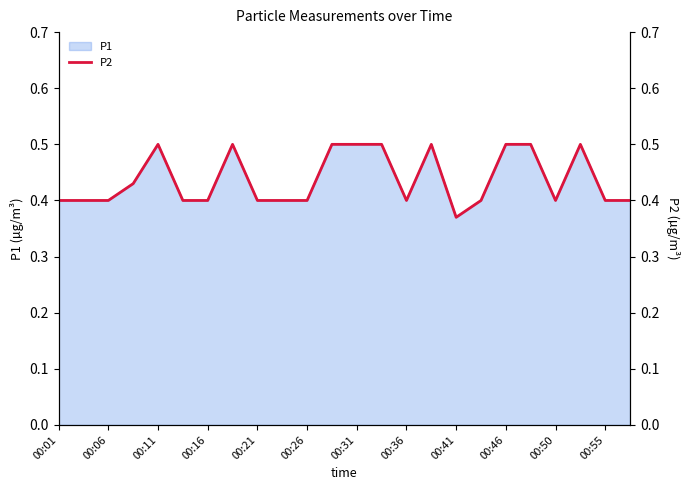

Is it true that P1 equals 0.4 at 00:16?

True